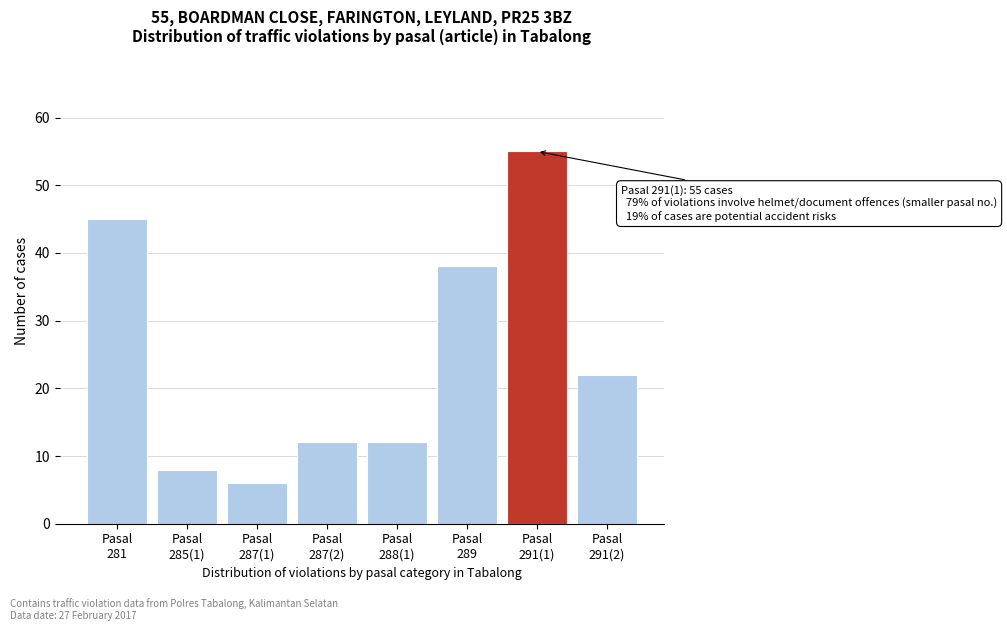

Reading left to right, list all the values displayed in this chart.

45	8	6	12	12	38	55	22